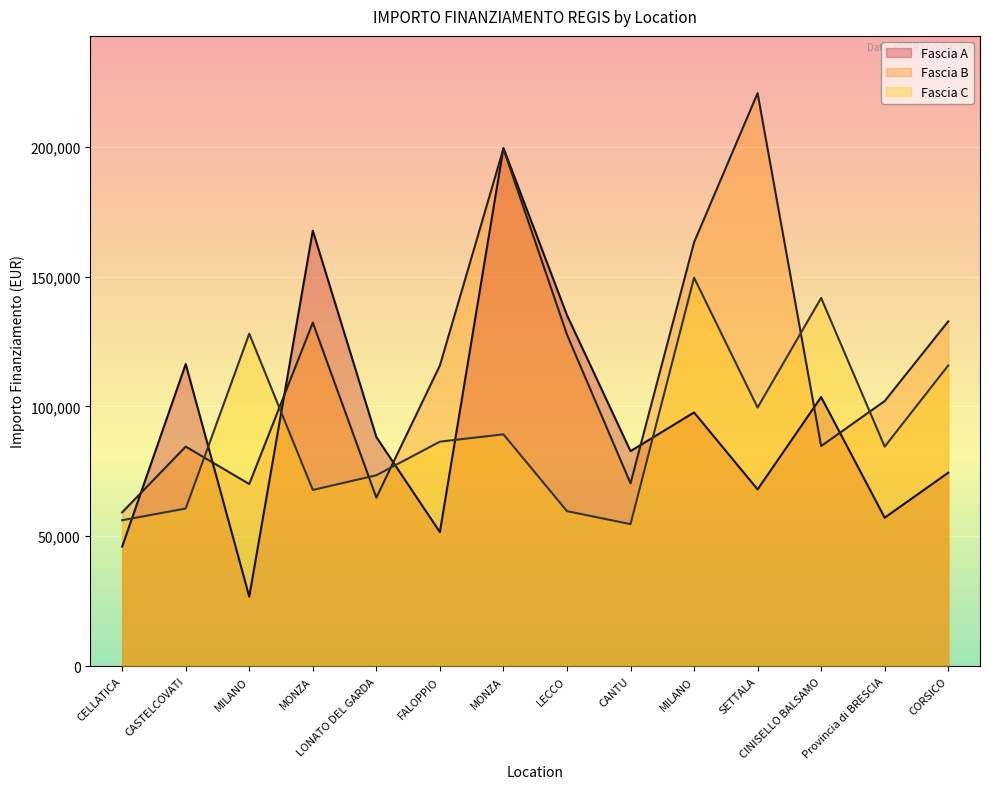

What is the sum of all Fascia C values?

1267630.1